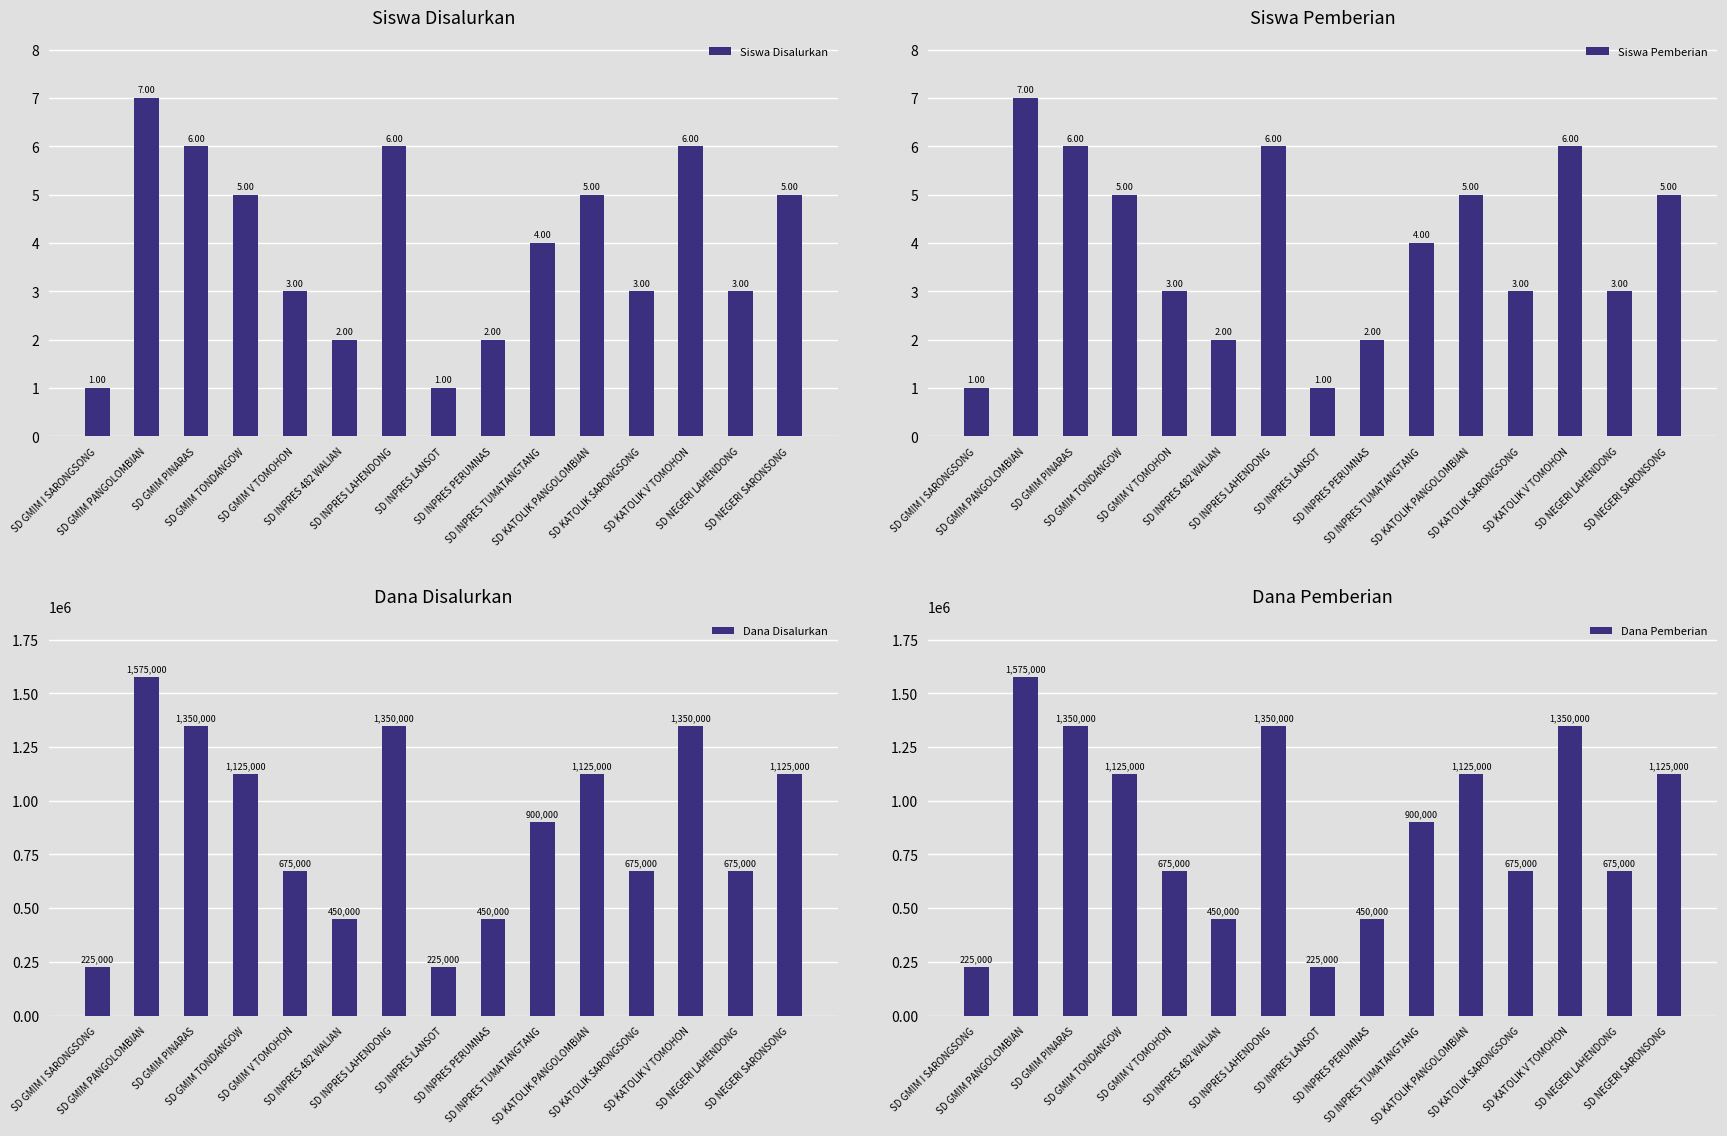

Reading left to right, transcribe all the data shown in this chart.

Siswa Disalurkan: SD GMIM I SARONGSONG=1	SD GMIM PANGOLOMBIAN=7	SD GMIM PINARAS=6	SD GMIM TONDANGOW=5	SD GMIM V TOMOHON=3	SD INPRES 482 WALIAN=2	SD INPRES LAHENDONG=6	SD INPRES LANSOT=1	SD INPRES PERUMNAS=2	SD INPRES TUMATANGTANG=4	SD KATOLIK PANGOLOMBIAN=5	SD KATOLIK SARONGSONG=3	SD KATOLIK V TOMOHON=6	SD NEGERI LAHENDONG=3	SD NEGERI SARONSONG=5
Siswa Pemberian: SD GMIM I SARONGSONG=1	SD GMIM PANGOLOMBIAN=7	SD GMIM PINARAS=6	SD GMIM TONDANGOW=5	SD GMIM V TOMOHON=3	SD INPRES 482 WALIAN=2	SD INPRES LAHENDONG=6	SD INPRES LANSOT=1	SD INPRES PERUMNAS=2	SD INPRES TUMATANGTANG=4	SD KATOLIK PANGOLOMBIAN=5	SD KATOLIK SARONGSONG=3	SD KATOLIK V TOMOHON=6	SD NEGERI LAHENDONG=3	SD NEGERI SARONSONG=5
Dana Disalurkan: SD GMIM I SARONGSONG=225000	SD GMIM PANGOLOMBIAN=1575000	SD GMIM PINARAS=1350000	SD GMIM TONDANGOW=1125000	SD GMIM V TOMOHON=675000	SD INPRES 482 WALIAN=450000	SD INPRES LAHENDONG=1350000	SD INPRES LANSOT=225000	SD INPRES PERUMNAS=450000	SD INPRES TUMATANGTANG=900000	SD KATOLIK PANGOLOMBIAN=1125000	SD KATOLIK SARONGSONG=675000	SD KATOLIK V TOMOHON=1350000	SD NEGERI LAHENDONG=675000	SD NEGERI SARONSONG=1125000
Dana Pemberian: SD GMIM I SARONGSONG=225000	SD GMIM PANGOLOMBIAN=1575000	SD GMIM PINARAS=1350000	SD GMIM TONDANGOW=1125000	SD GMIM V TOMOHON=675000	SD INPRES 482 WALIAN=450000	SD INPRES LAHENDONG=1350000	SD INPRES LANSOT=225000	SD INPRES PERUMNAS=450000	SD INPRES TUMATANGTANG=900000	SD KATOLIK PANGOLOMBIAN=1125000	SD KATOLIK SARONGSONG=675000	SD KATOLIK V TOMOHON=1350000	SD NEGERI LAHENDONG=675000	SD NEGERI SARONSONG=1125000